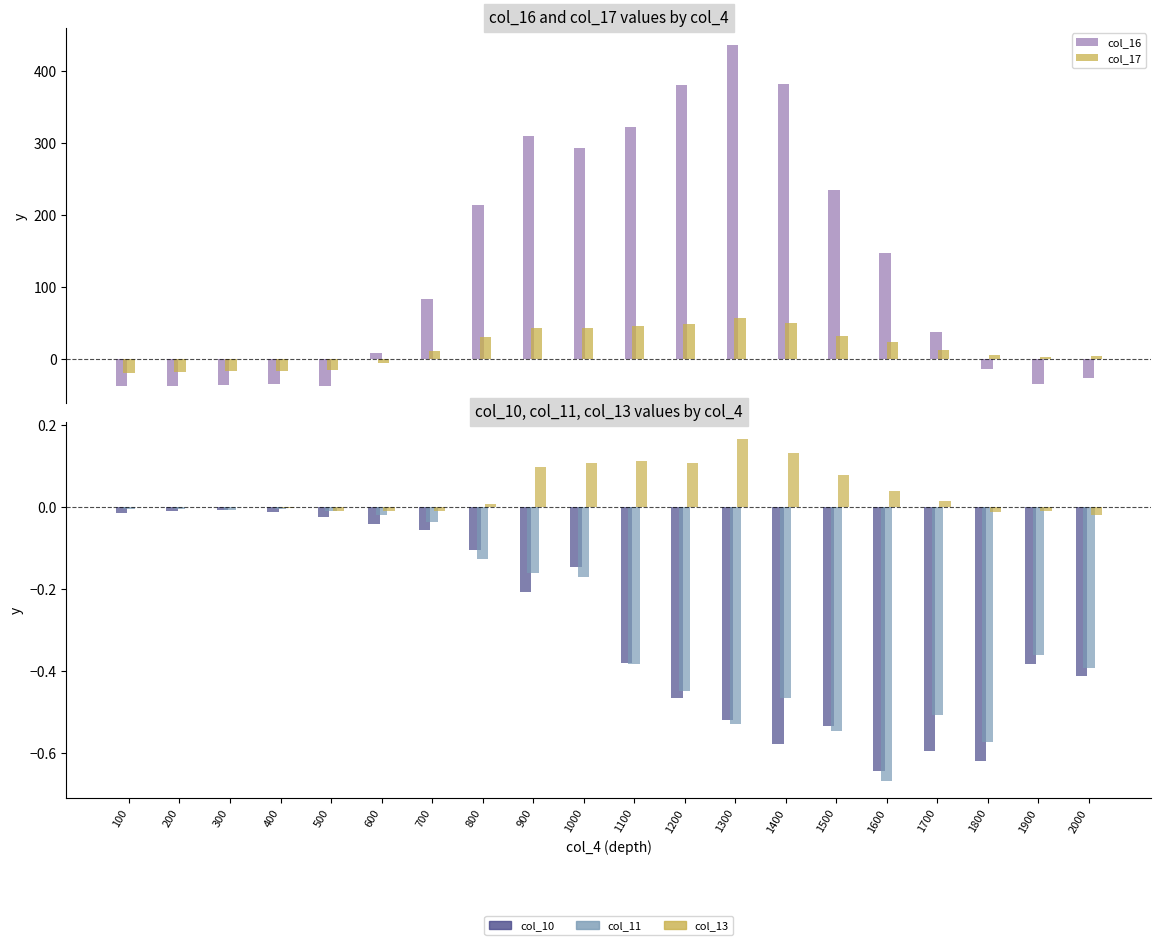

Where does the col_16 series first go above 83?

800